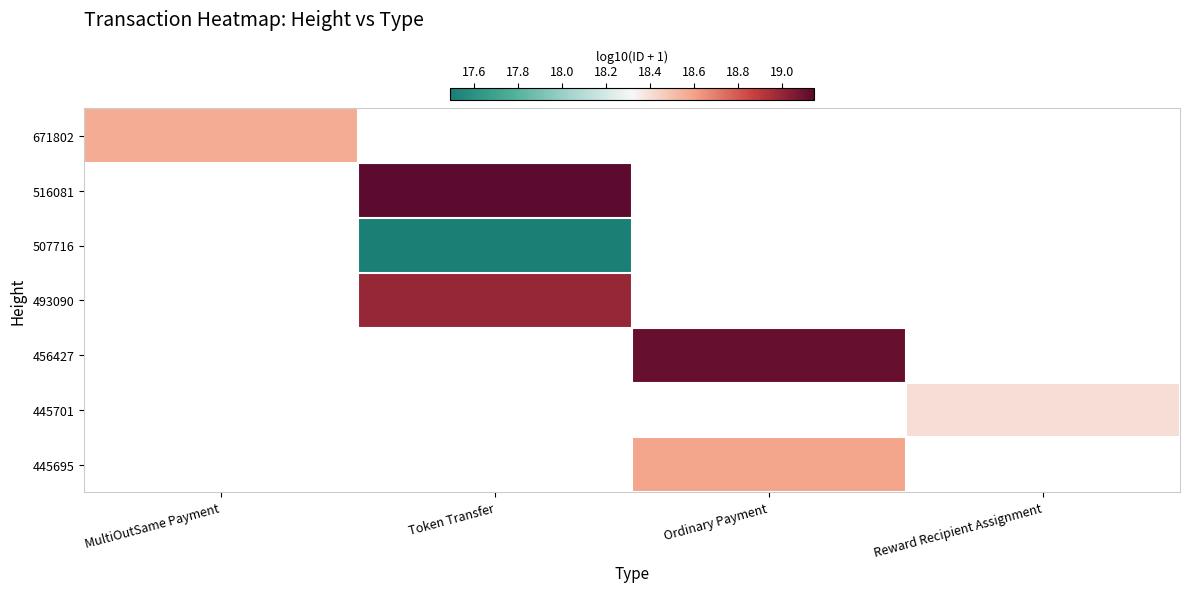

List the labels in order of 516081 value, largest first.

MultiOutSame Payment, Token Transfer, Ordinary Payment, Reward Recipient Assignment